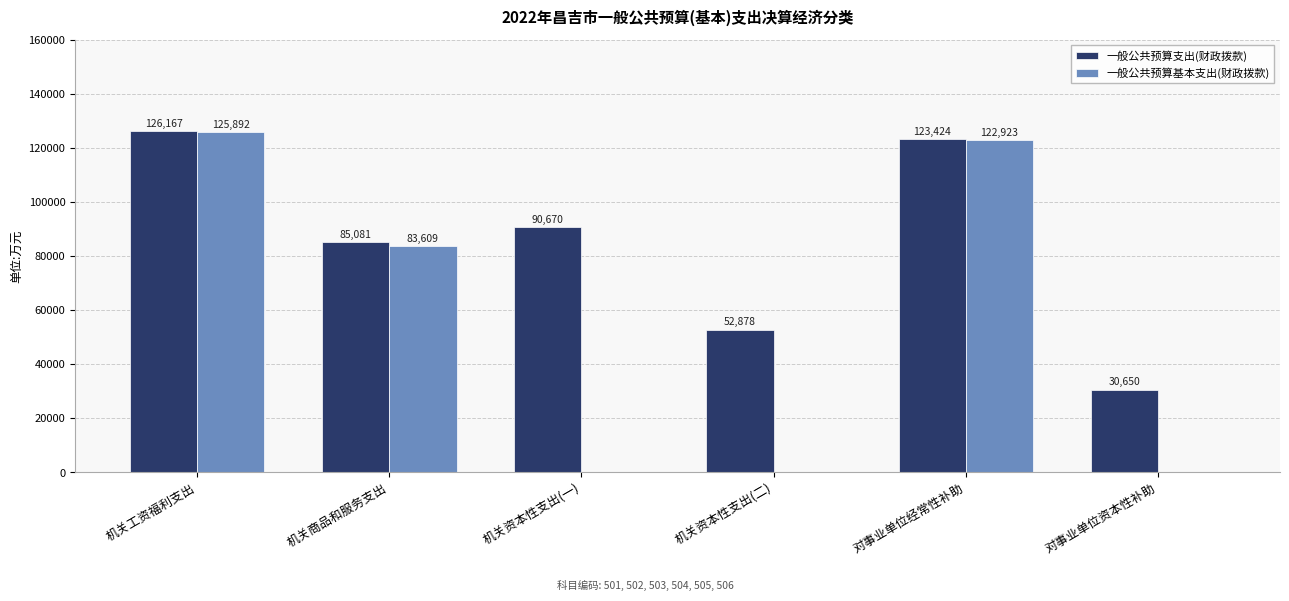

At which label is 一般公共预算支出(财政拨款) closest to 78408?

机关商品和服务支出